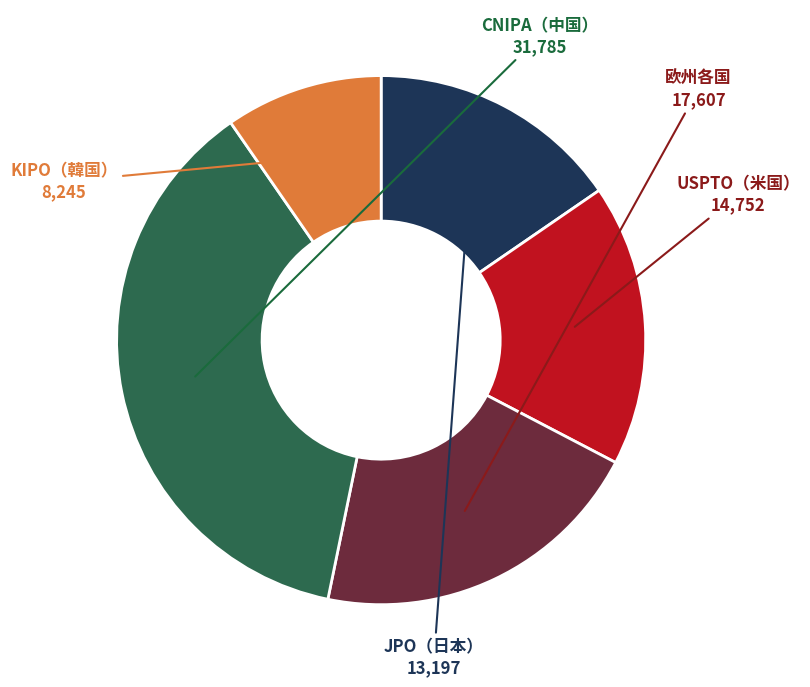

Does any single category account for the majority?

No